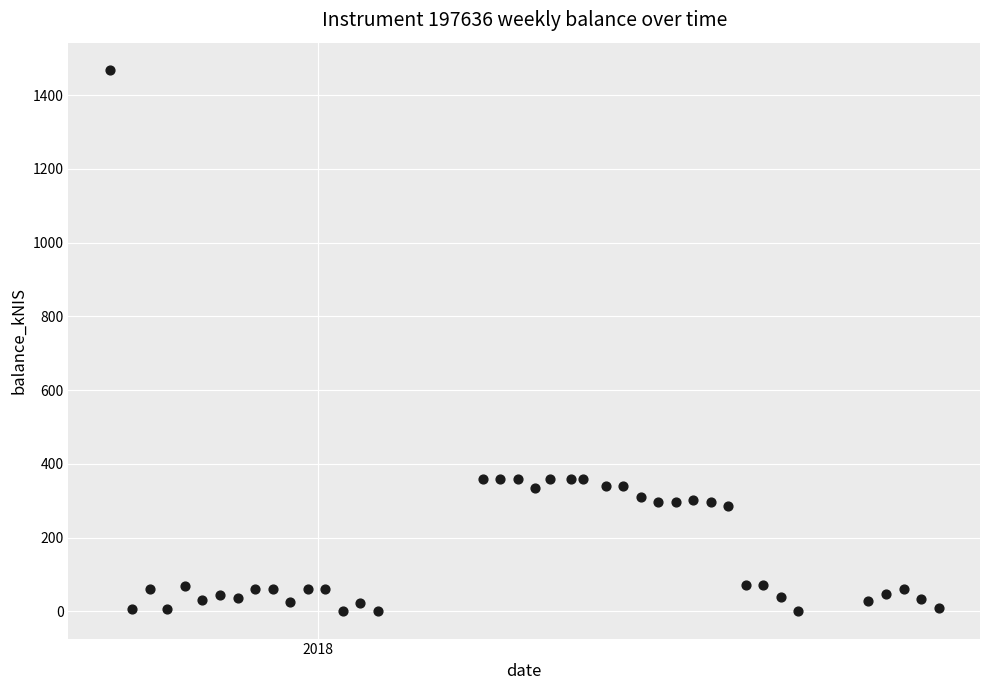

What is the range of X values (max minus min)?

331.0